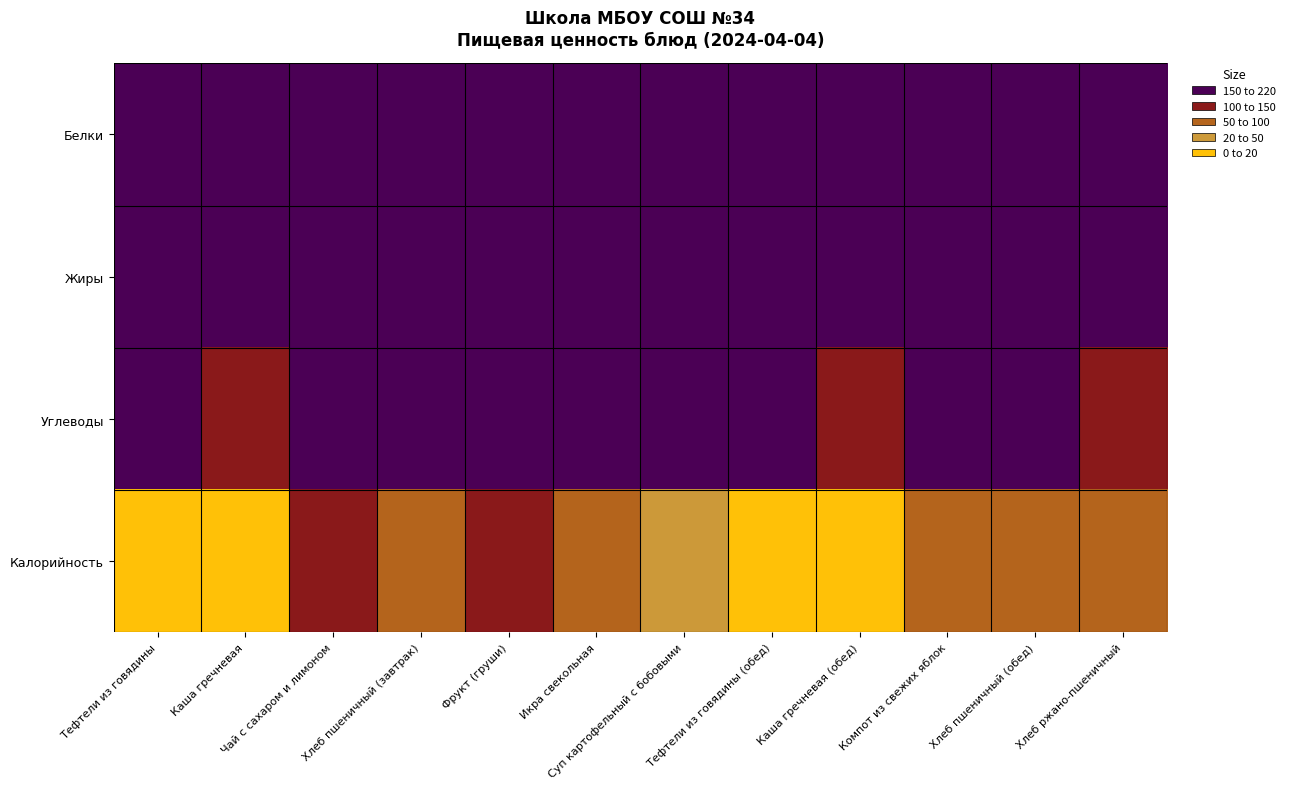

Between Тефтели из говядины and Хлеб пшеничный (обед), which is larger?

Тефтели из говядины